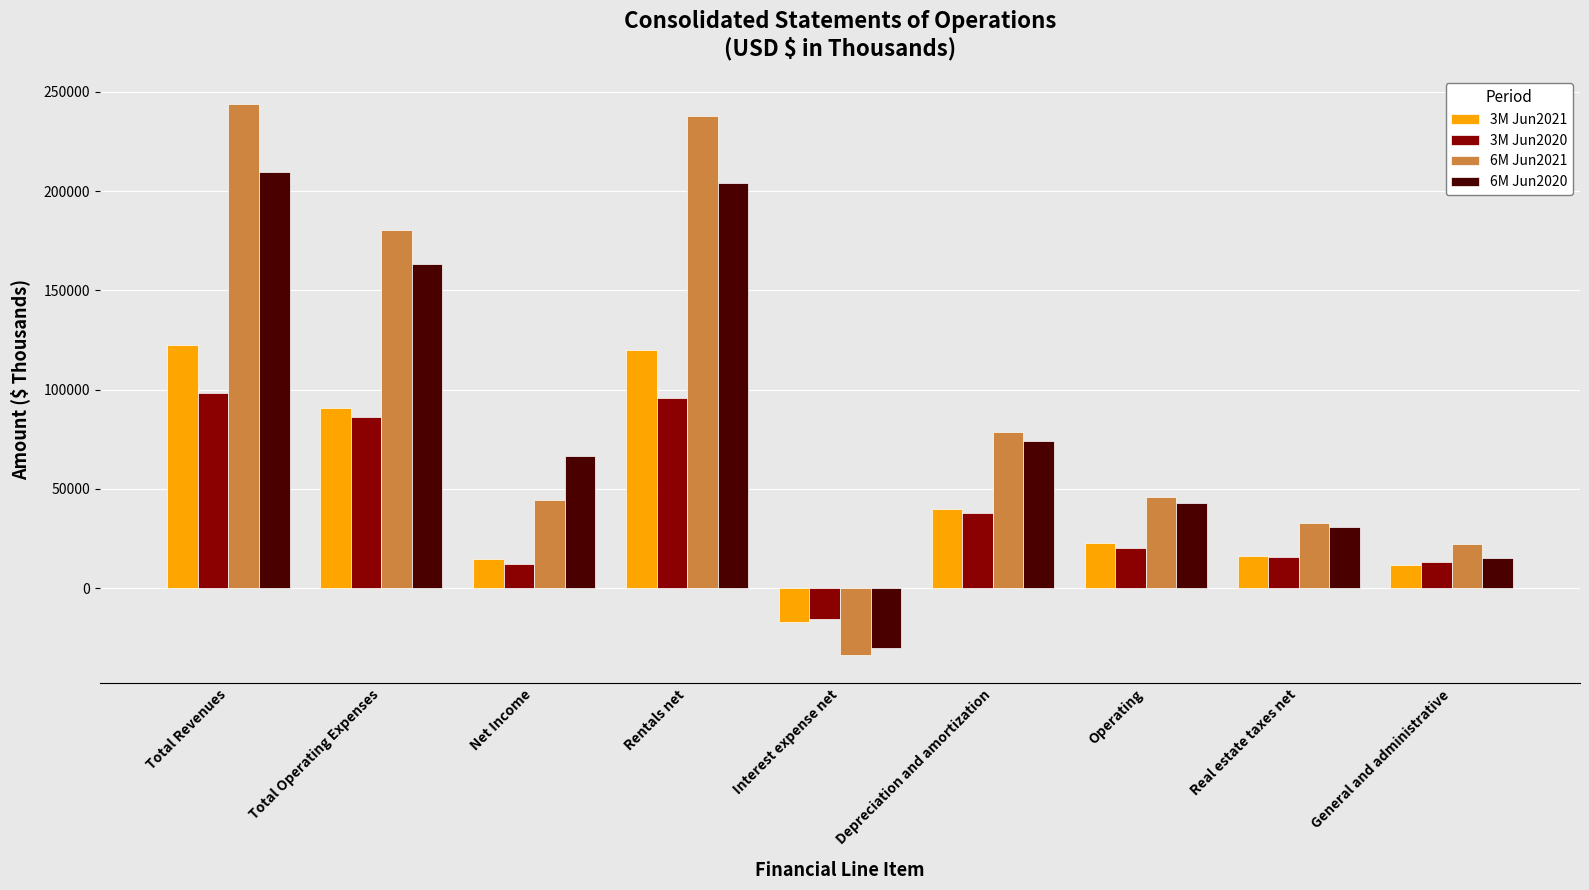

What is the difference between the highest and lowest values at Operating?

26076